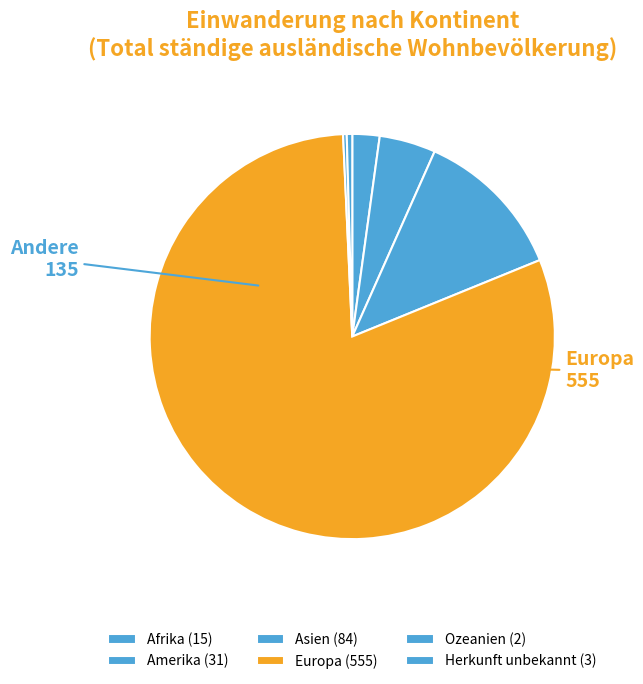

To the nearest percent, what is the combined percentage of Asien and Europa?

93%